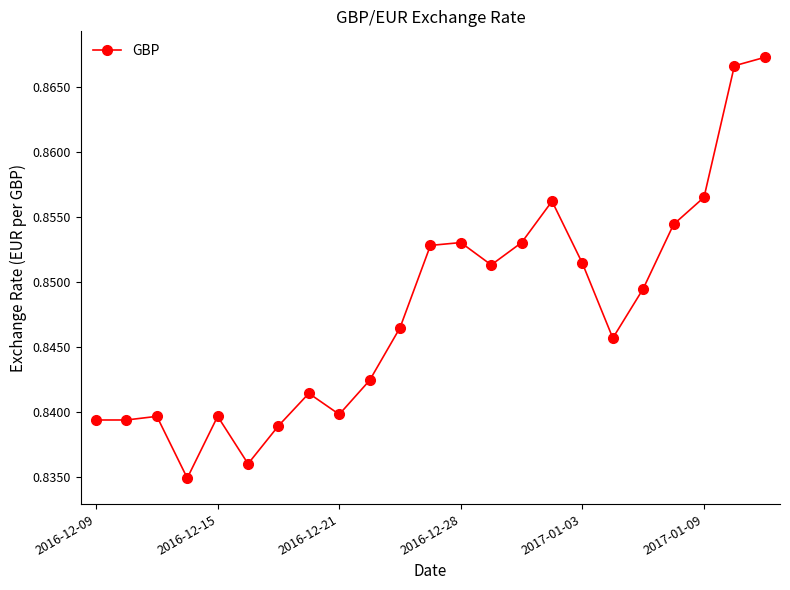

What is the sum of all values?

19.5